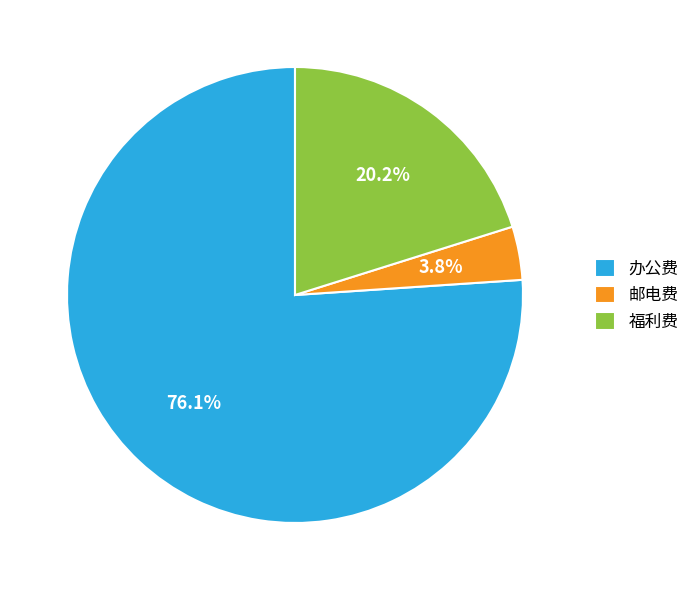

Which category has the biggest portion of the pie?

办公费